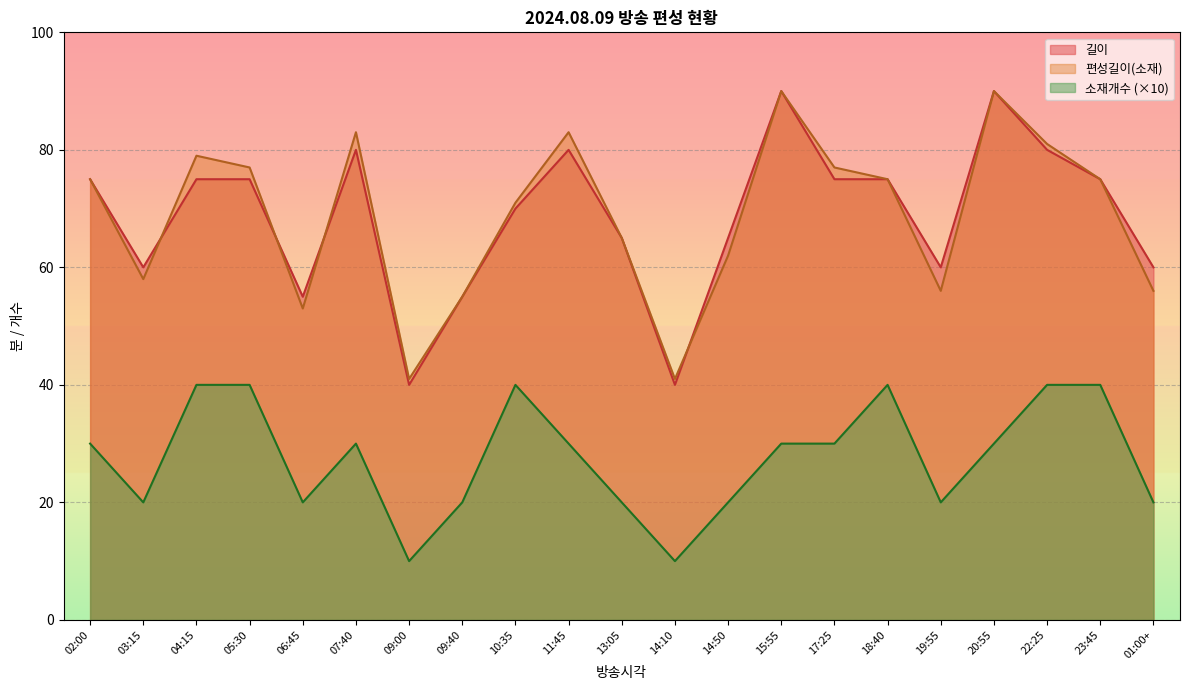

True or false: 소재개수 and 길이 cross at least once.

False